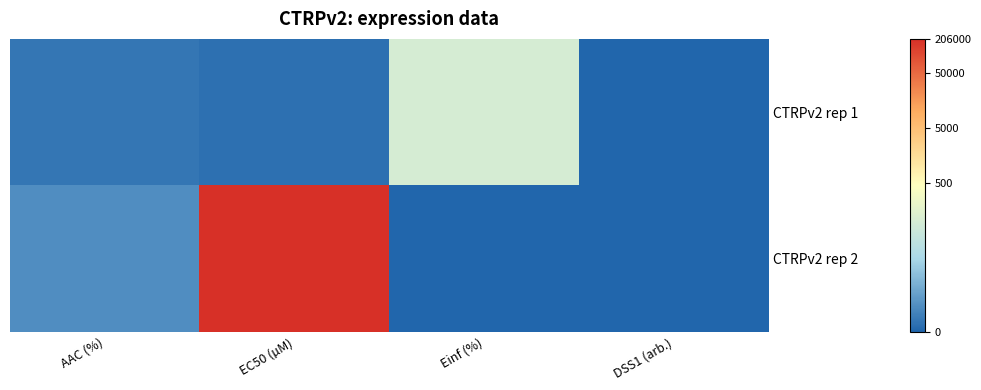

List the series in order of their overall mean, highest first.

CTRPv2 rep 2, CTRPv2 rep 1